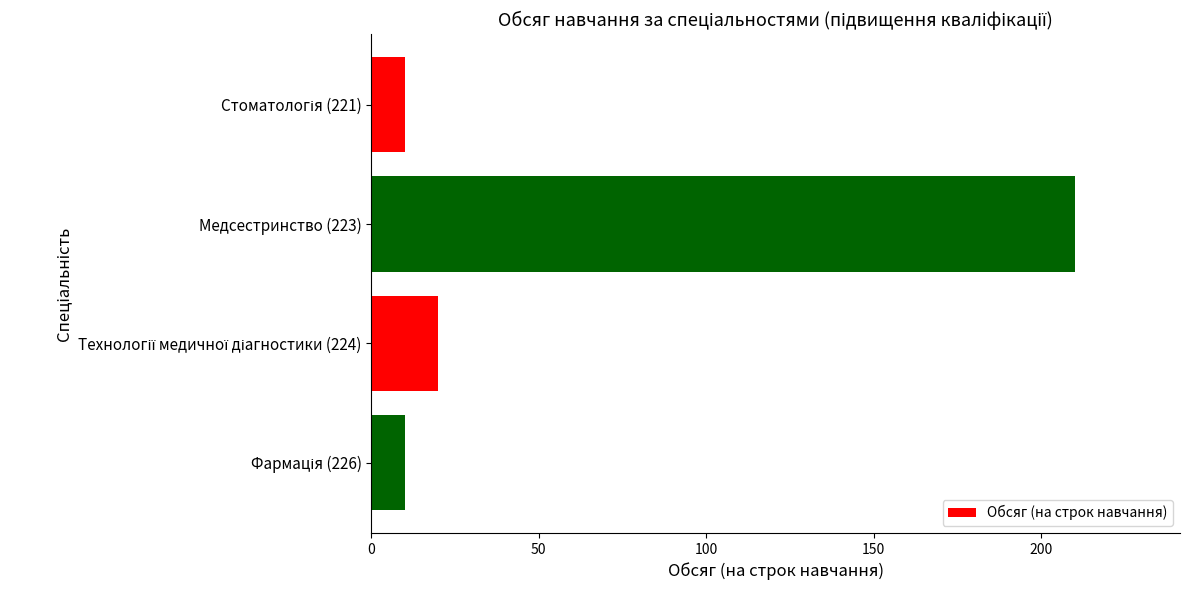

Count the number of data series in this chart.

1